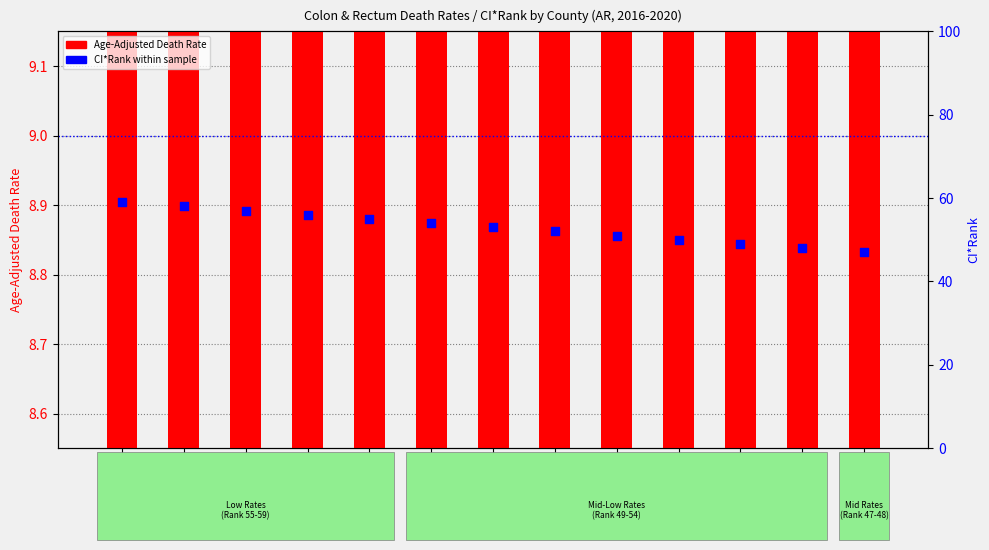

Which series has the widest spread of Y values?

CI*Rank